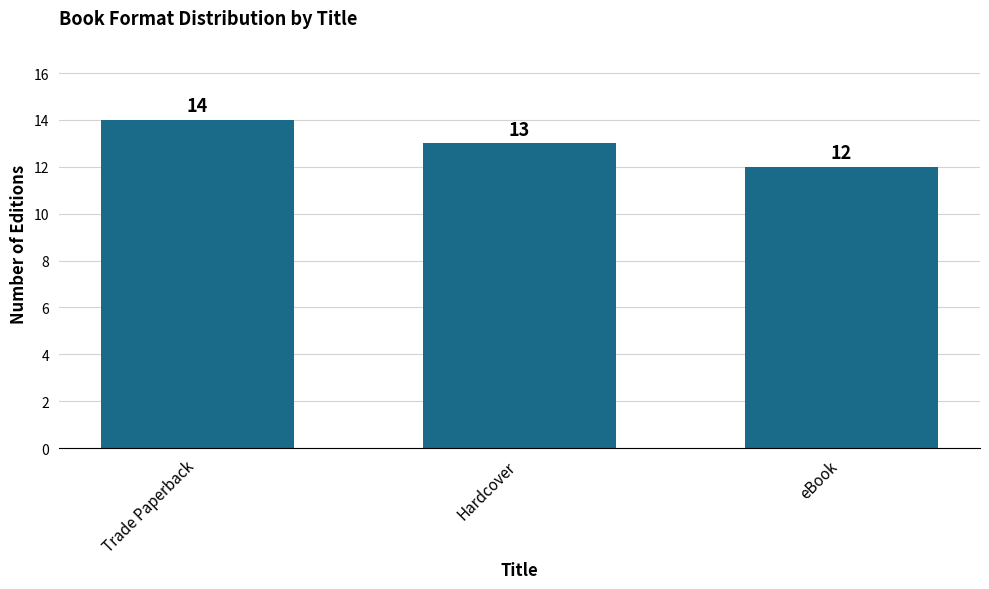

What is the average value?

13